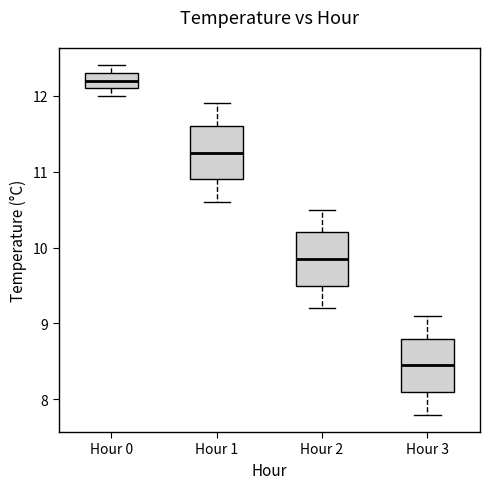

Where is the upper edge of the box for Hour 0 on the y-axis? The values are not printed on the chart, so give them approximately, as read against the axis.

12.3